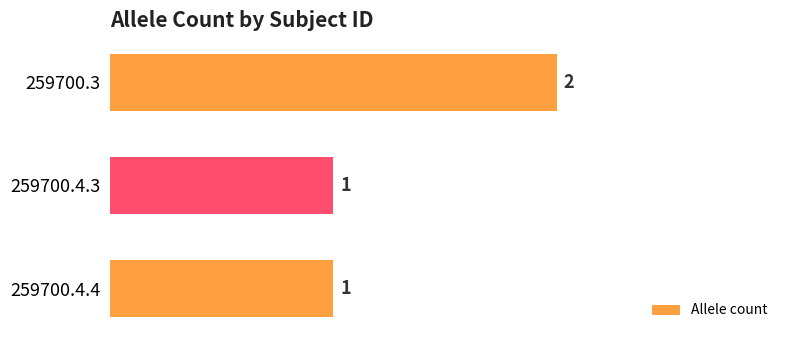

Count the values in the range 1 to 2.

3